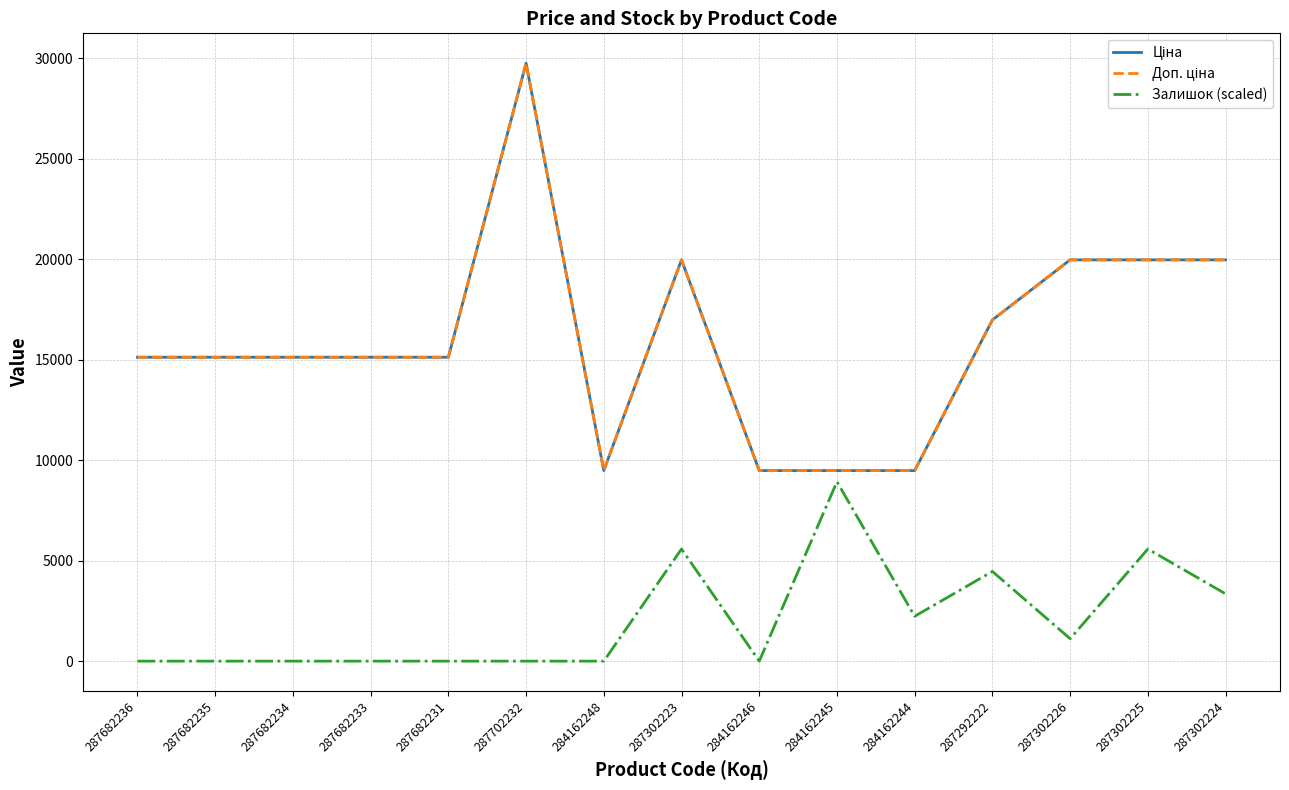

Does the chart have visible grid lines?

Yes